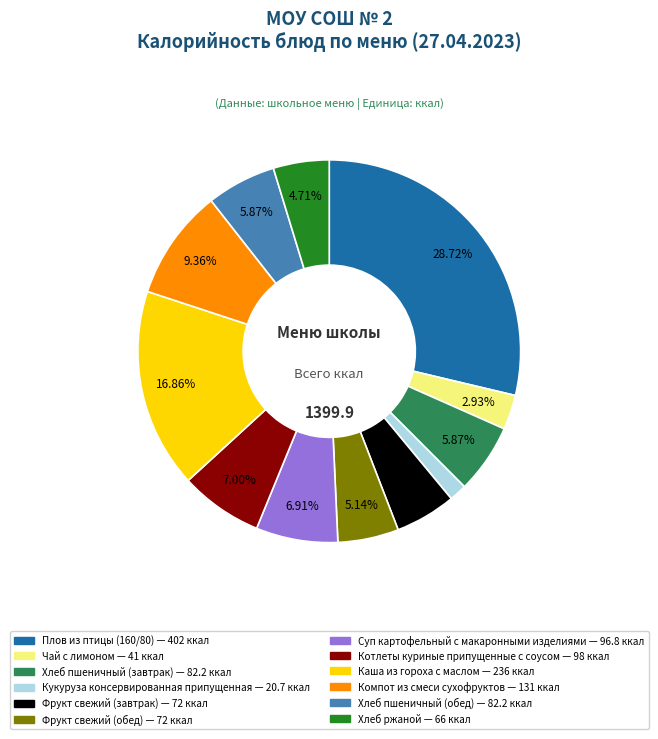

Is it true that Суп картофельный с макаронными изделиями is 21% of the pie?

False